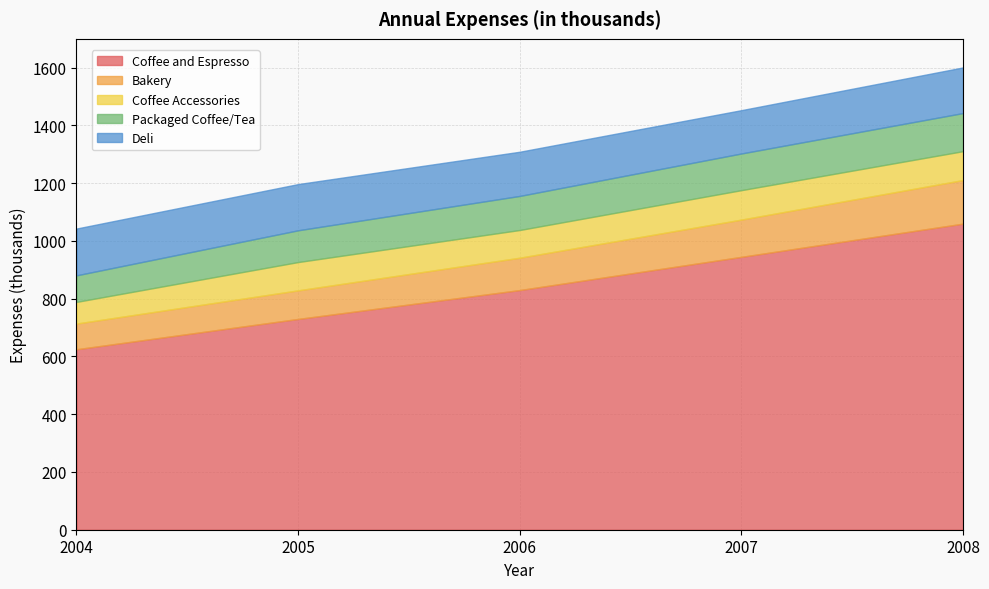

What is the sum of all Bakery values?

580